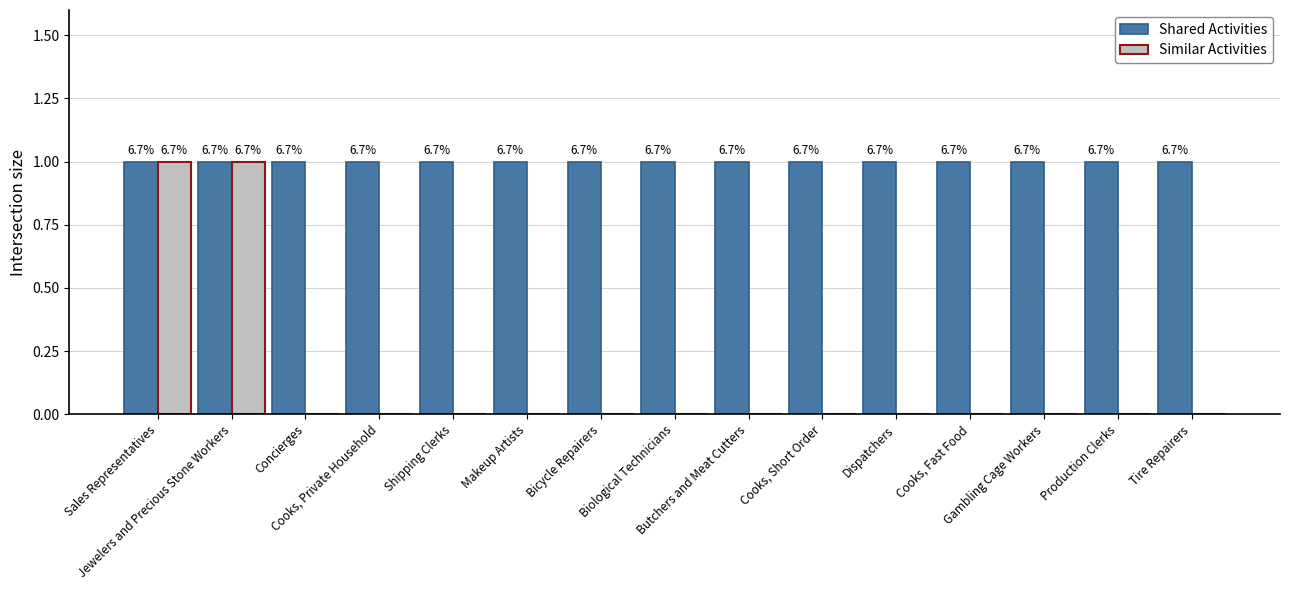

How many Similar Activities values are between 0 and 1?

15